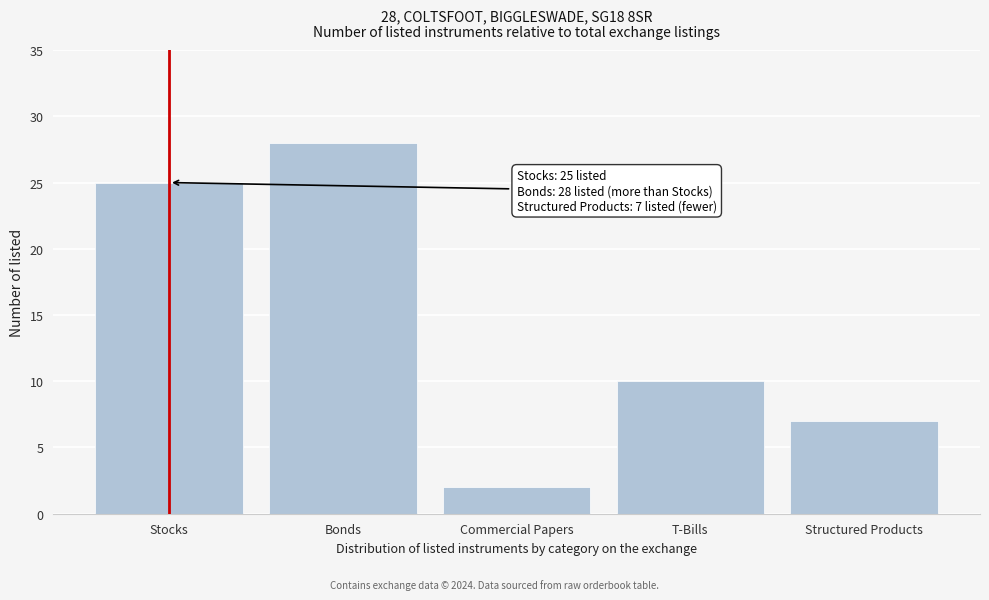

Reading left to right, list all the values displayed in this chart.

25	28	2	10	7